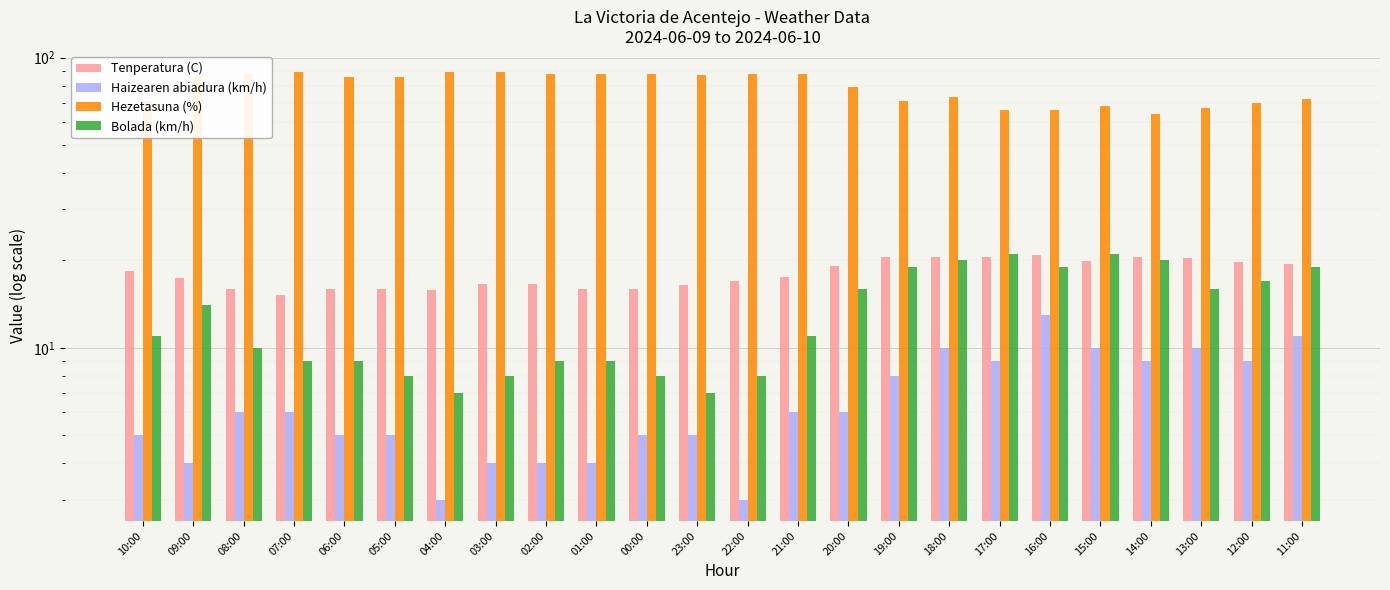

How many bars are there in each group?

4